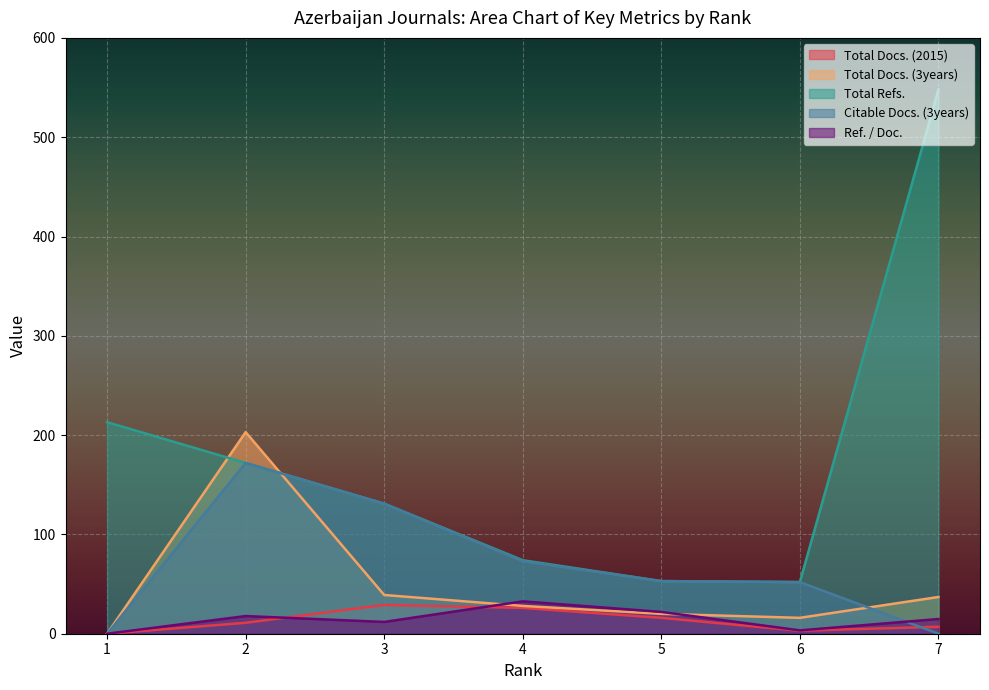

Rank the series by their maximum value, from lowest to highest.

Total Docs. (2015), Ref. / Doc., Citable Docs. (3years), Total Docs. (3years), Total Refs.